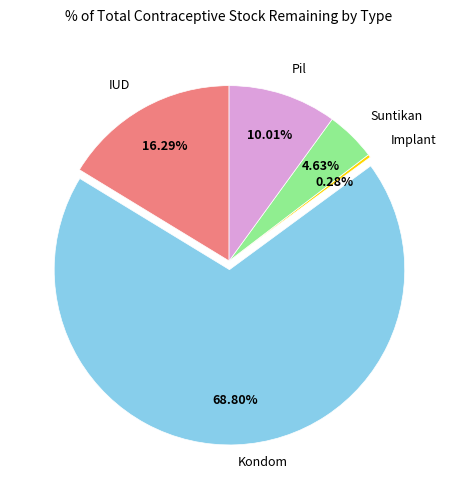

Is there any slice that represents more than half of the pie?

Yes